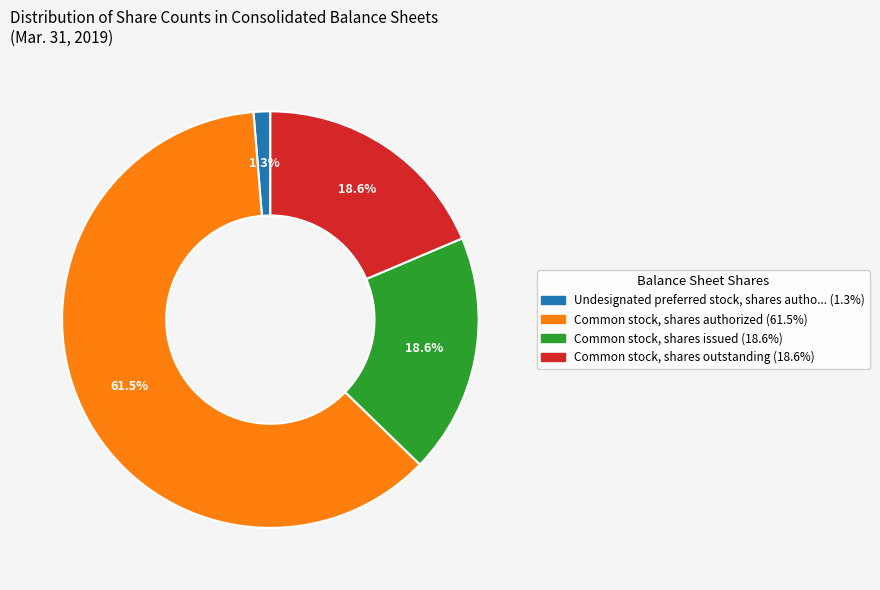

Is there any slice that represents more than half of the pie?

Yes